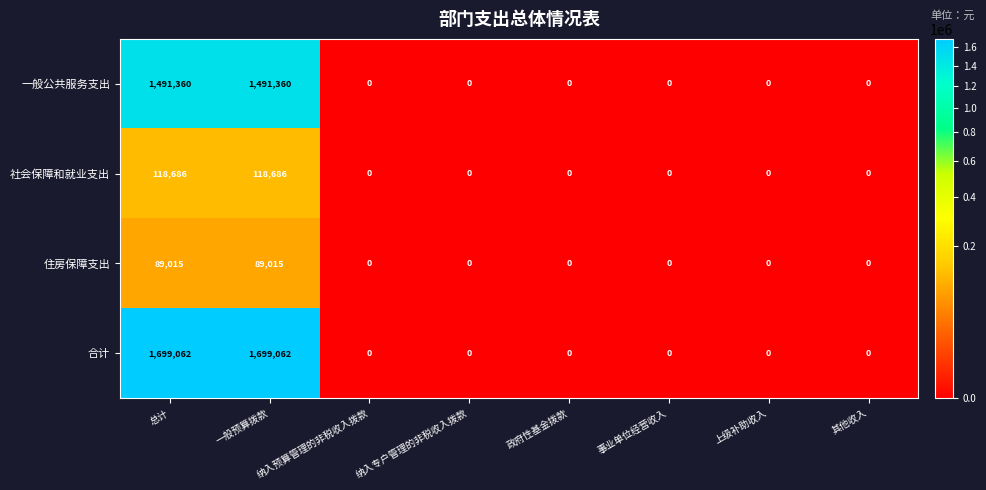

How many values in the 住房保障支出 series exceed 0?

2